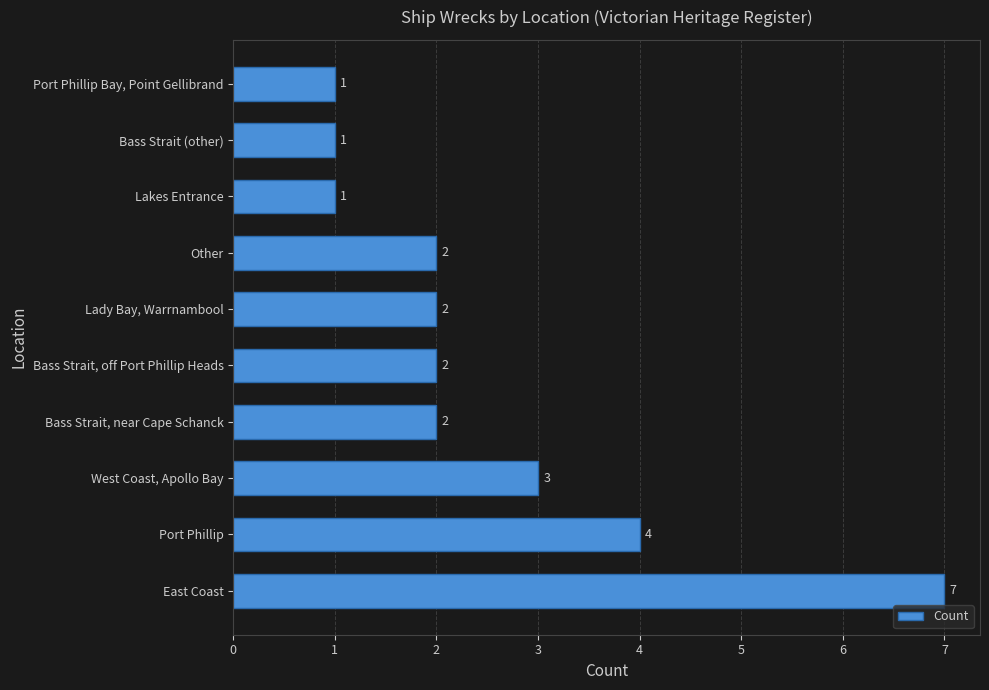

What is the sum of all values?

25